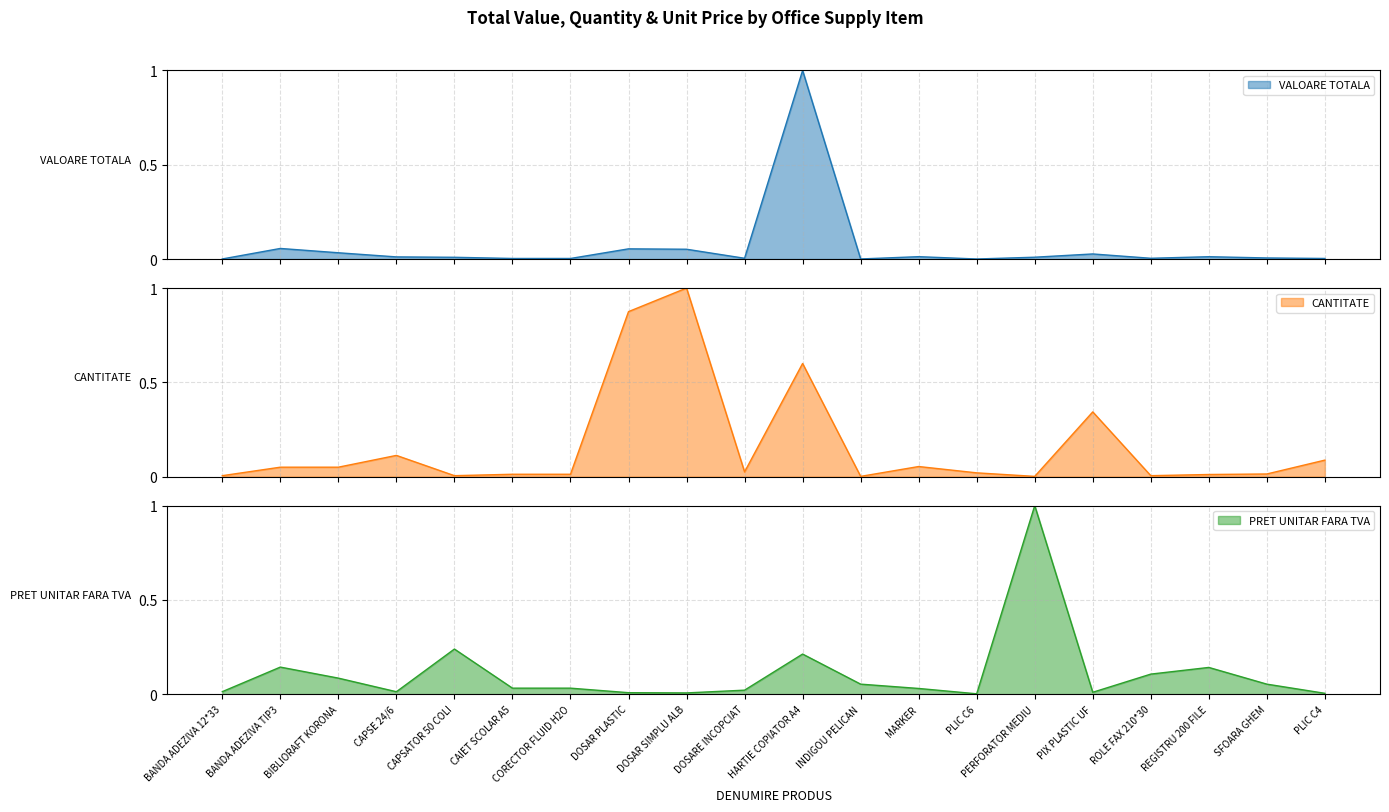

At which category does the chart reach its peak across all series?

HARTIE COPIATOR A4